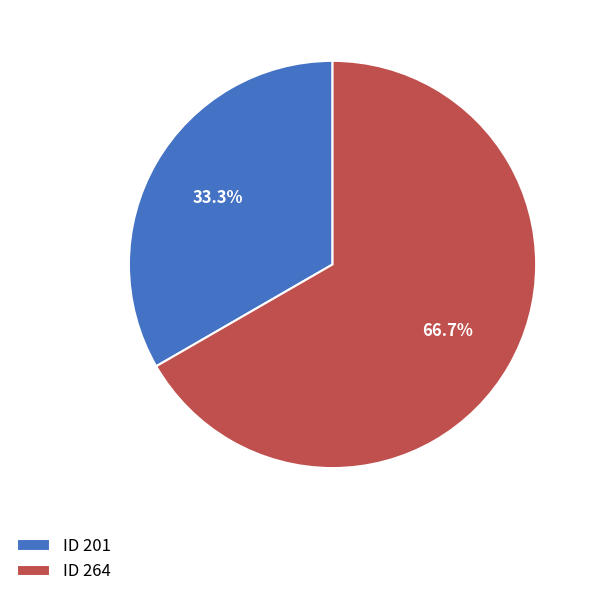

Rank the categories by value from highest to lowest.

ID 264, ID 201